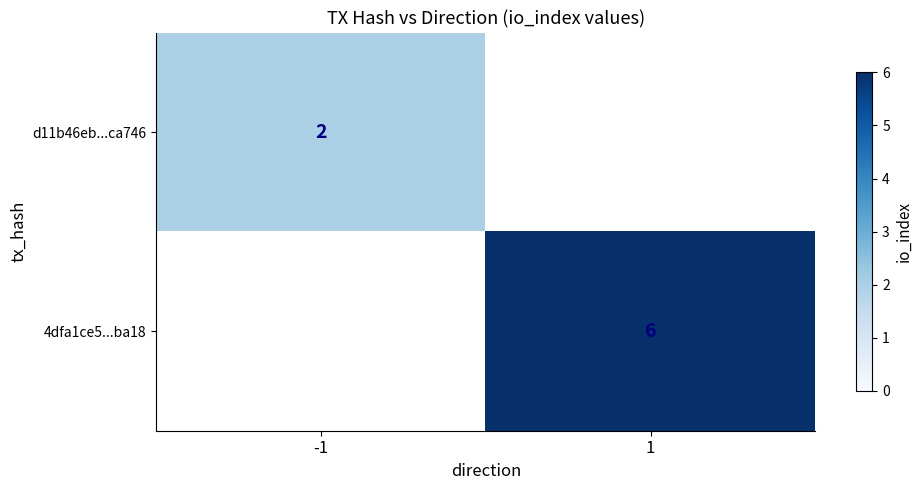

True or false: d11b46eb...ca746 has a value of 2 at -1.

True